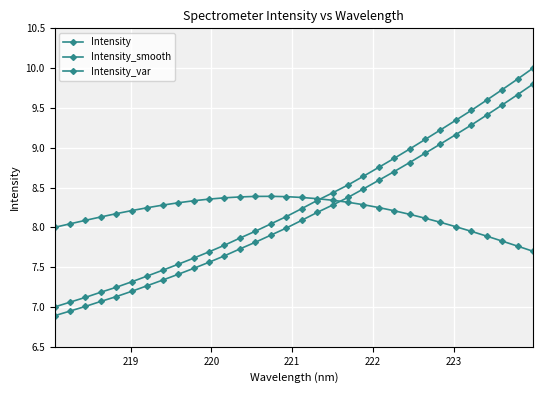

How many lines are shown in the chart?

3